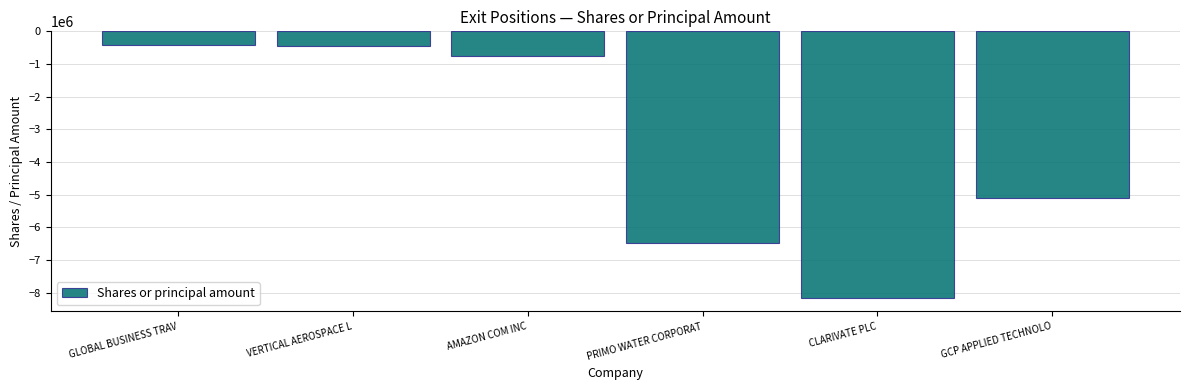

Reading left to right, list all the values displayed in this chart.

GLOBAL BUSINESS TRAV=-416666	VERTICAL AEROSPACE L=-463298	AMAZON COM INC=-770000	PRIMO WATER CORPORAT=-6495000	CLARIVATE PLC=-8168464	GCP APPLIED TECHNOLO=-5113804